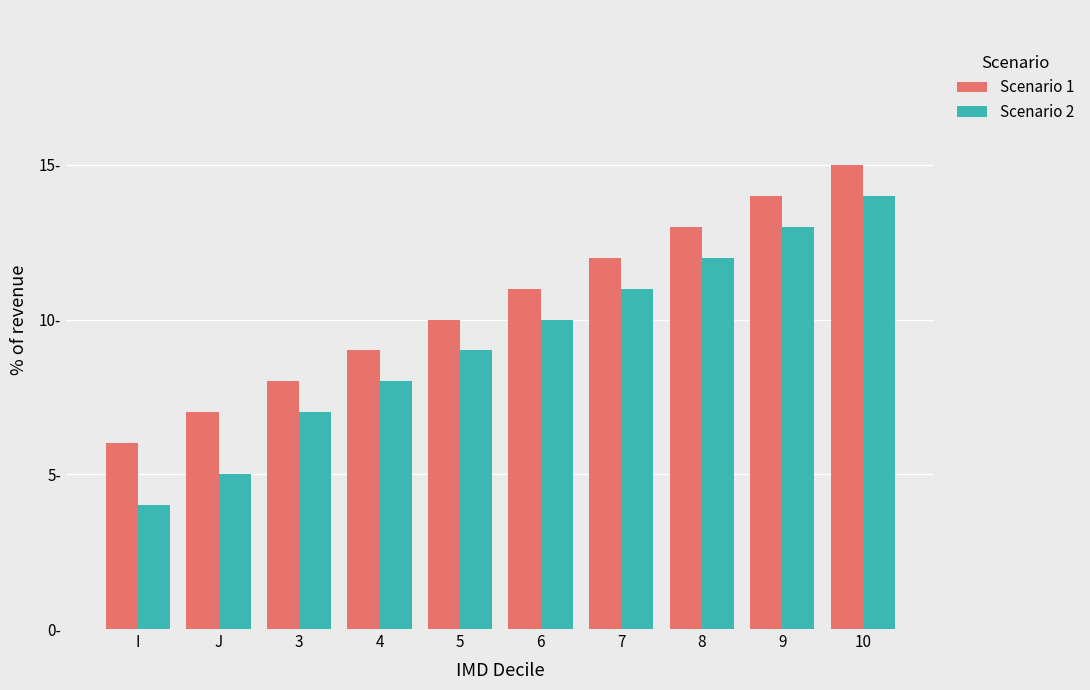

What are all the series names shown in the legend?

Scenario 1, Scenario 2